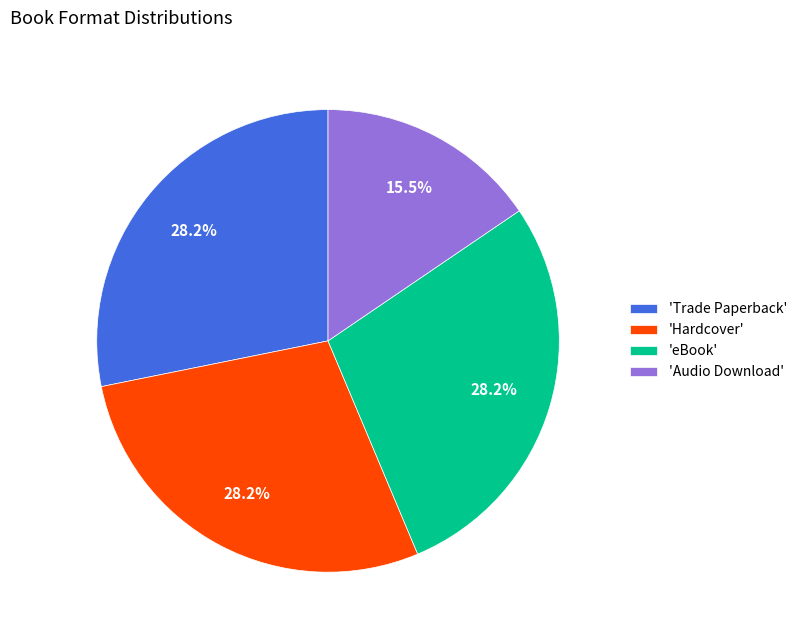

Does 'eBook' account for over 50% of the chart?

No